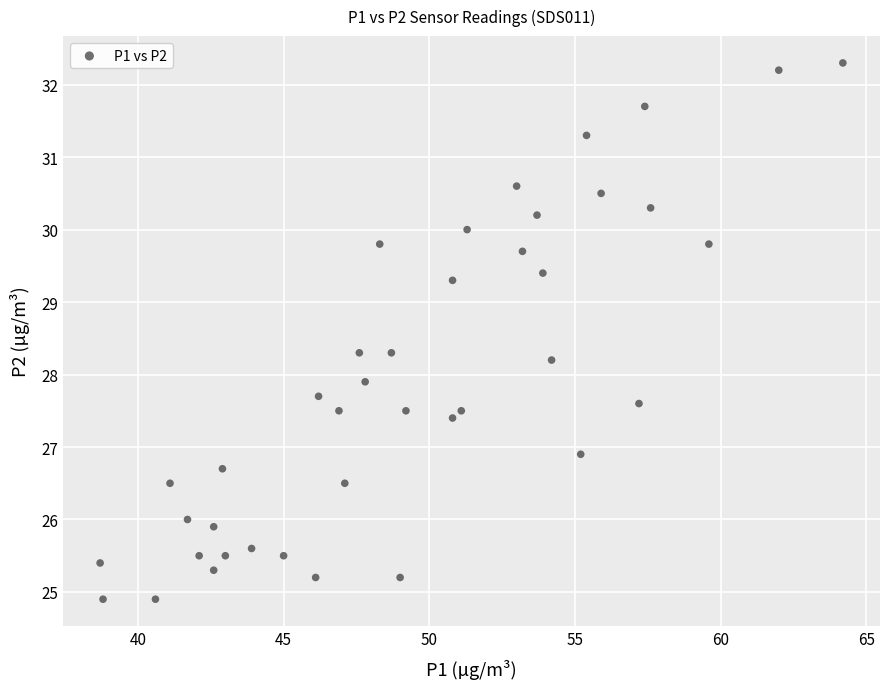

What is the range of X values (max minus min)?

25.5